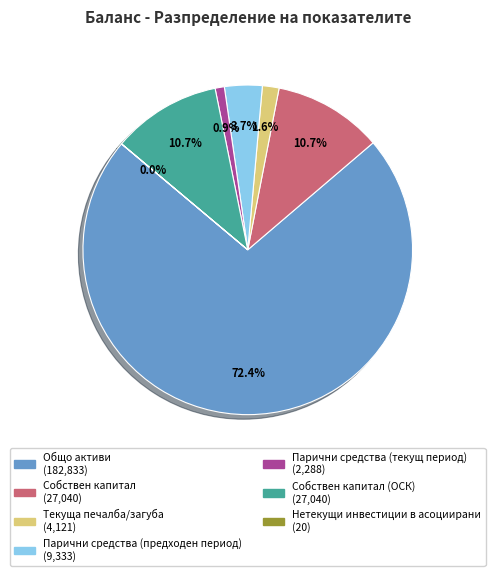

Does any single category account for the majority?

Yes